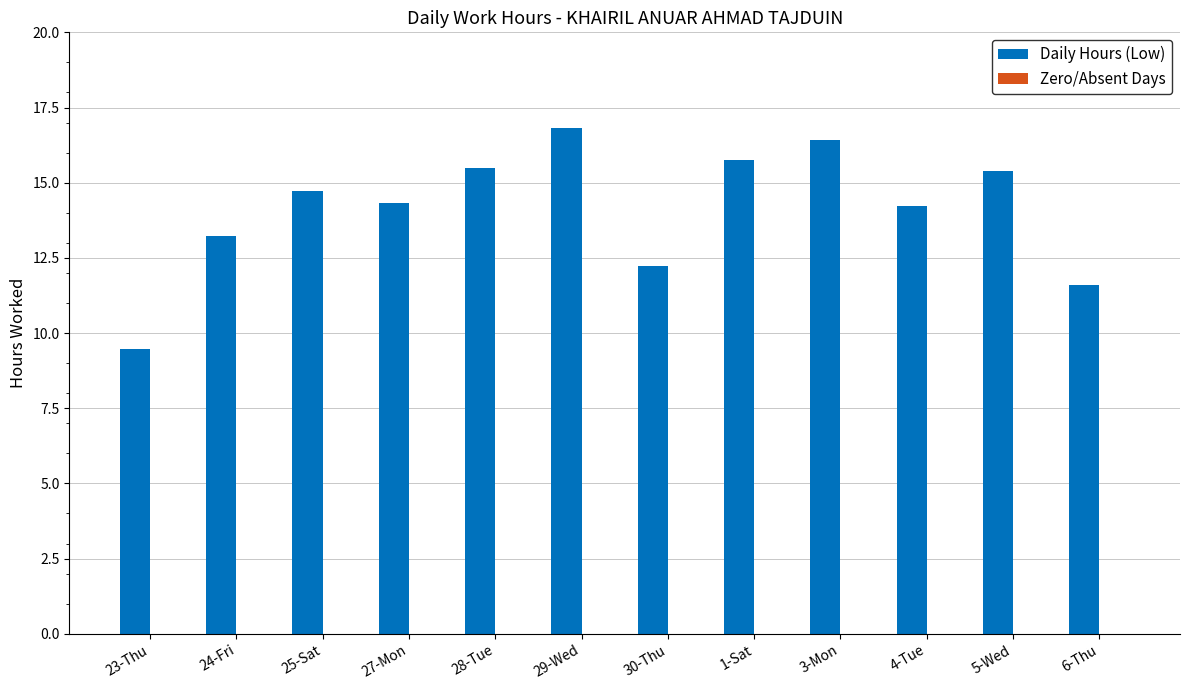

What is the difference between the values at 6-Thu and 29-Wed?

5.2